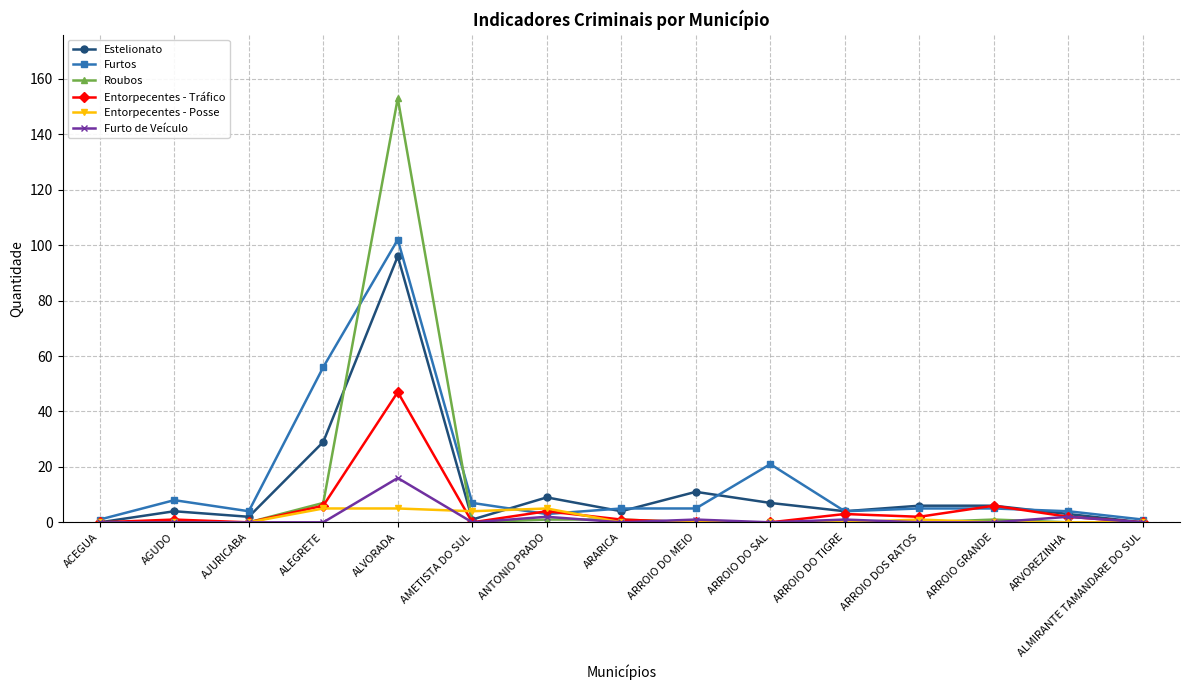

The Entorpecentes - Tráfico series shows 0 at ARROIO DO MEIO. True or false?

True